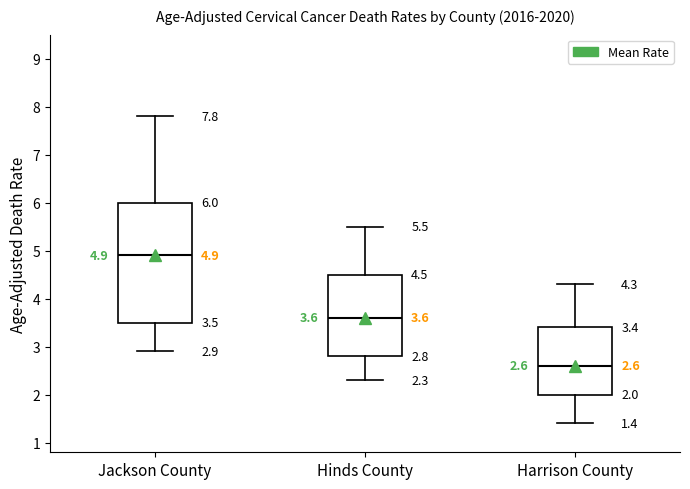

Which box has the lowest median line?

Harrison County